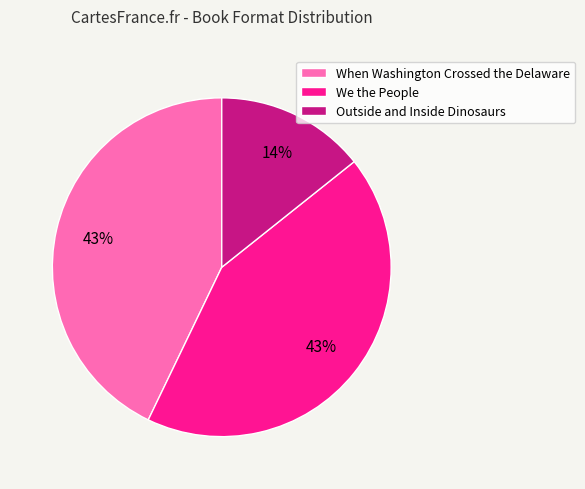

How many slices are in this pie chart?

3